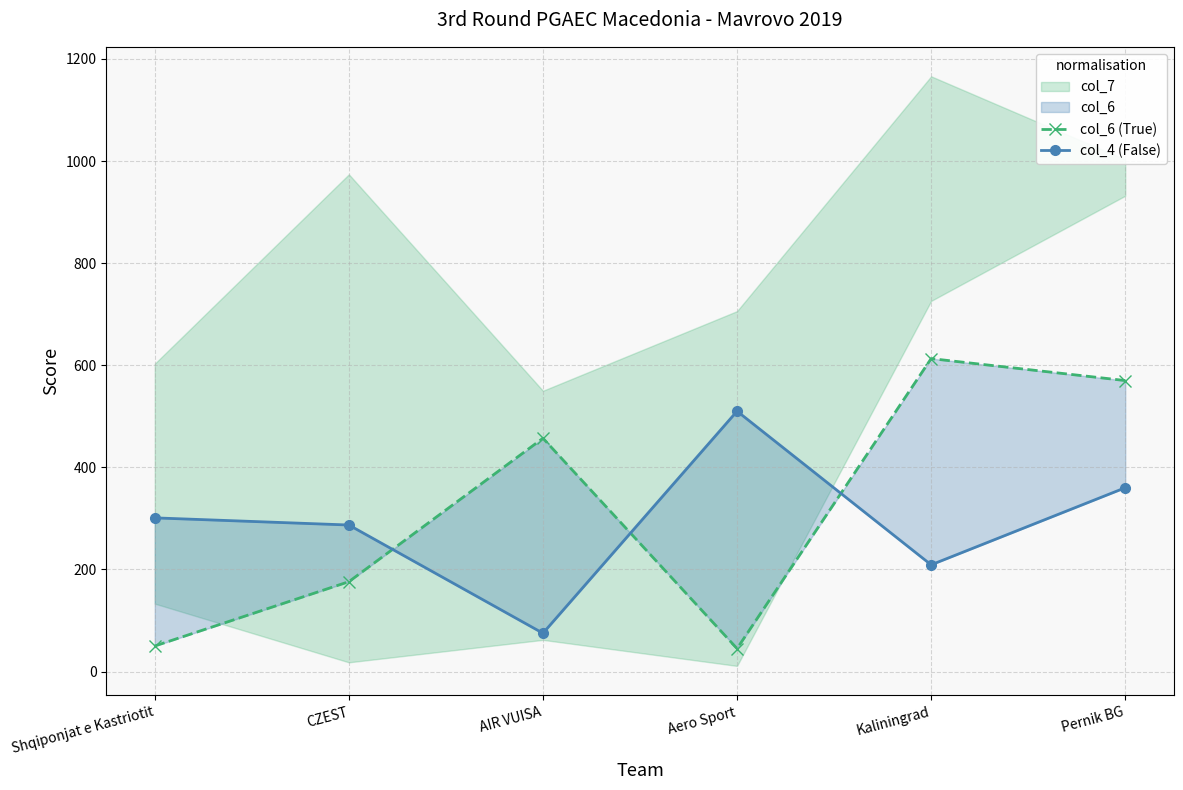

What position from the left is Shqiponjat e Kastriotit?

1